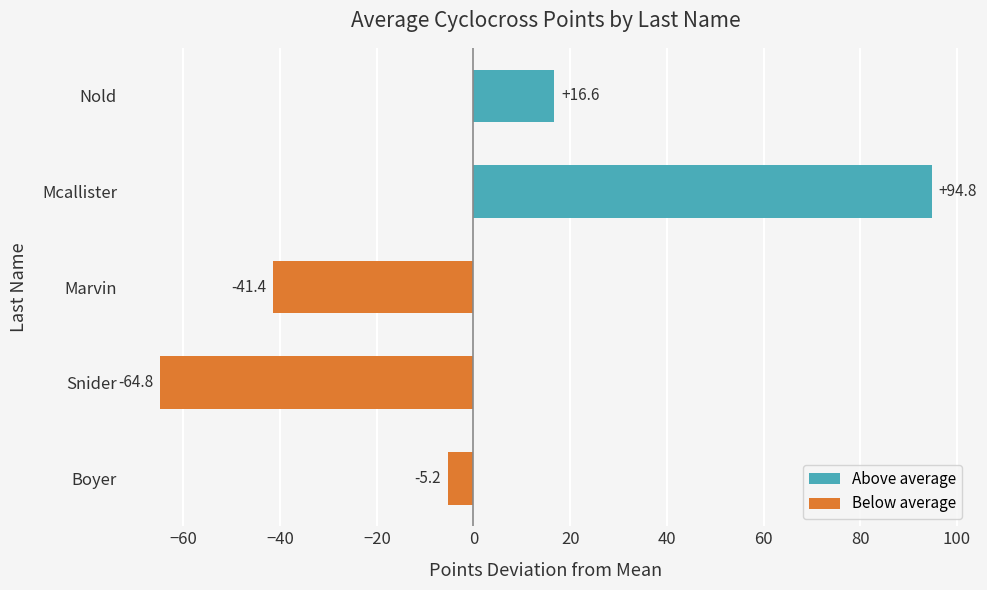

How many values are above zero?

2